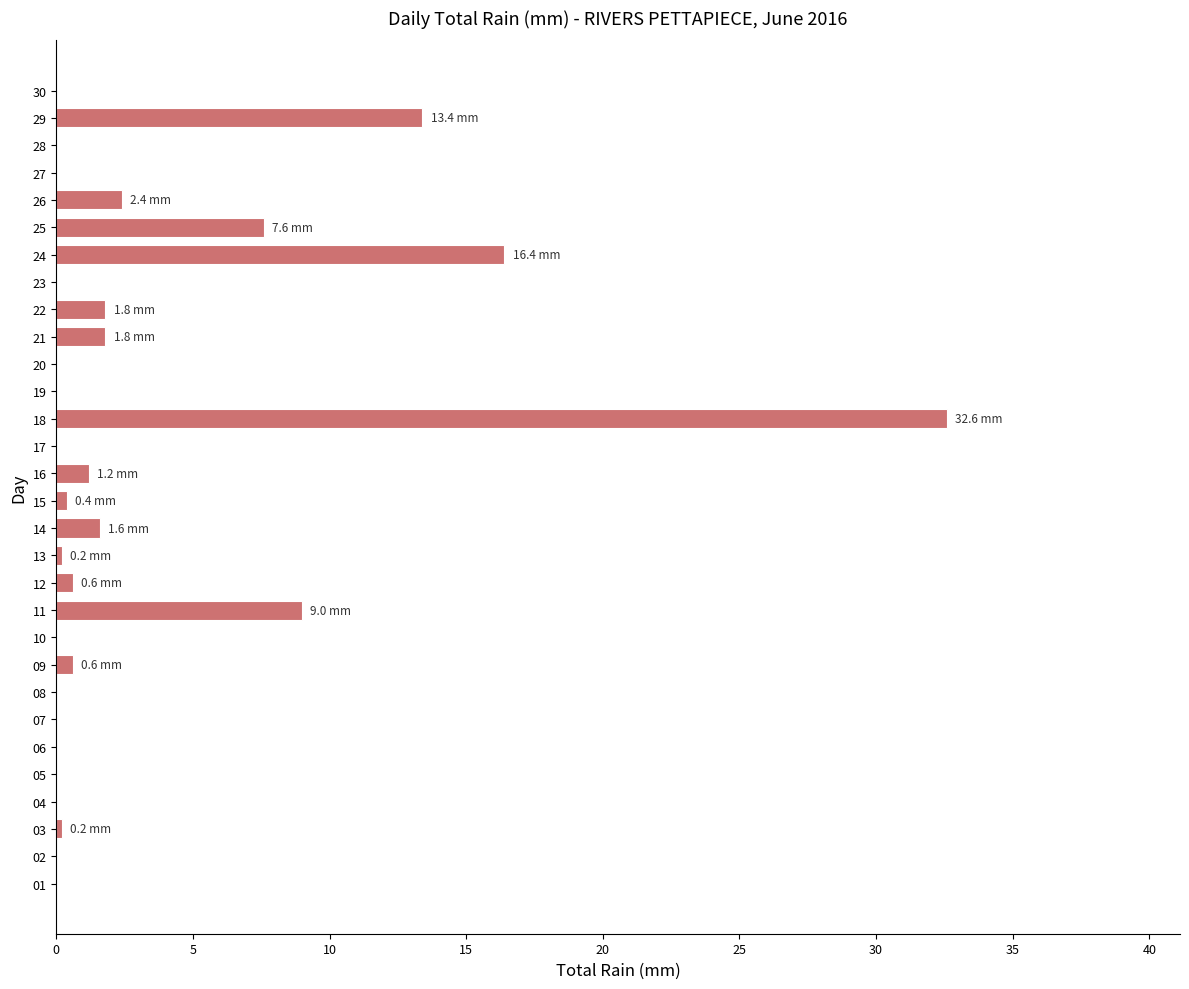

How many series are shown in this chart?

1